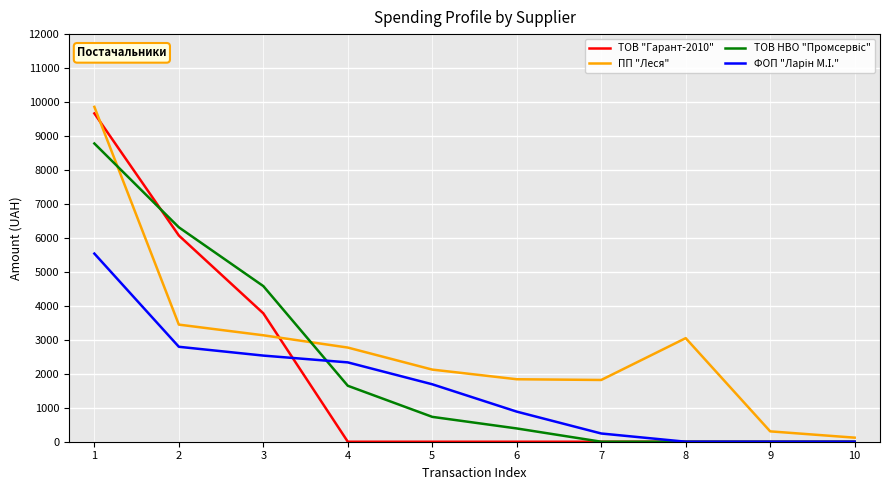

Between 5 and 10, which series saw the biggest shift?

ПП "Леся"